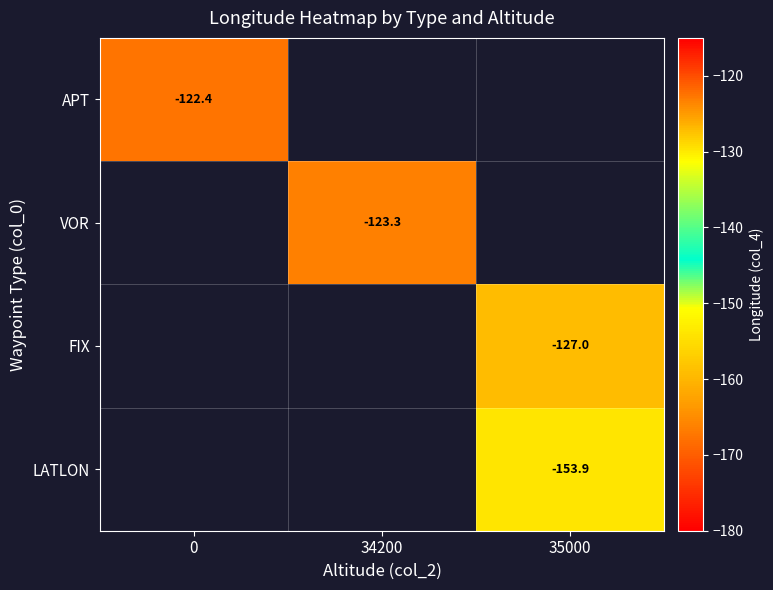

How many distinct data groups are displayed?

4